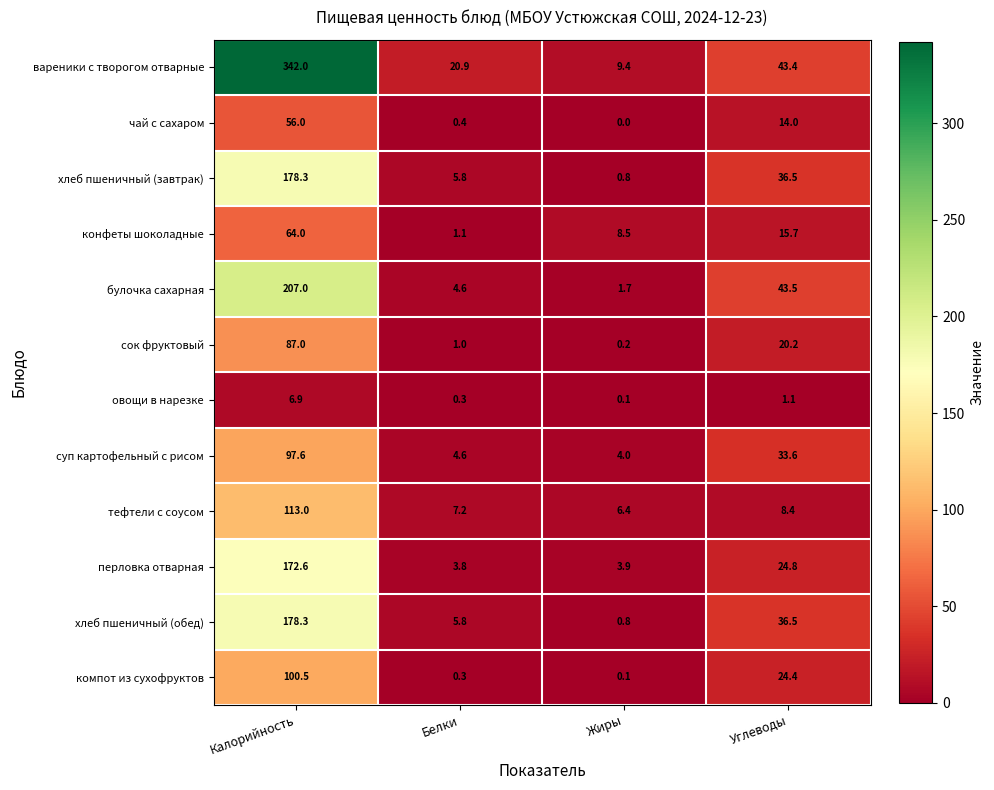

What is the sum of all суп картофельный с рисом values?

139.8